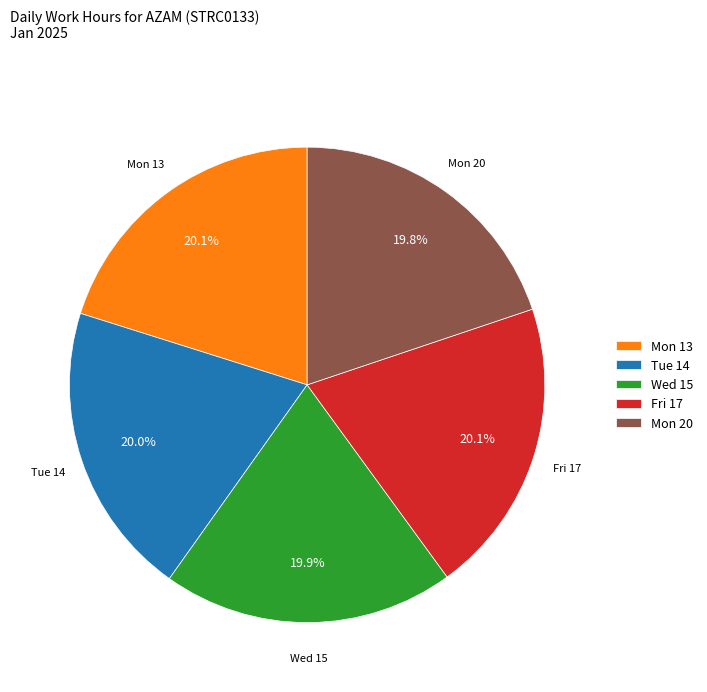

Is there a majority slice in this chart?

No